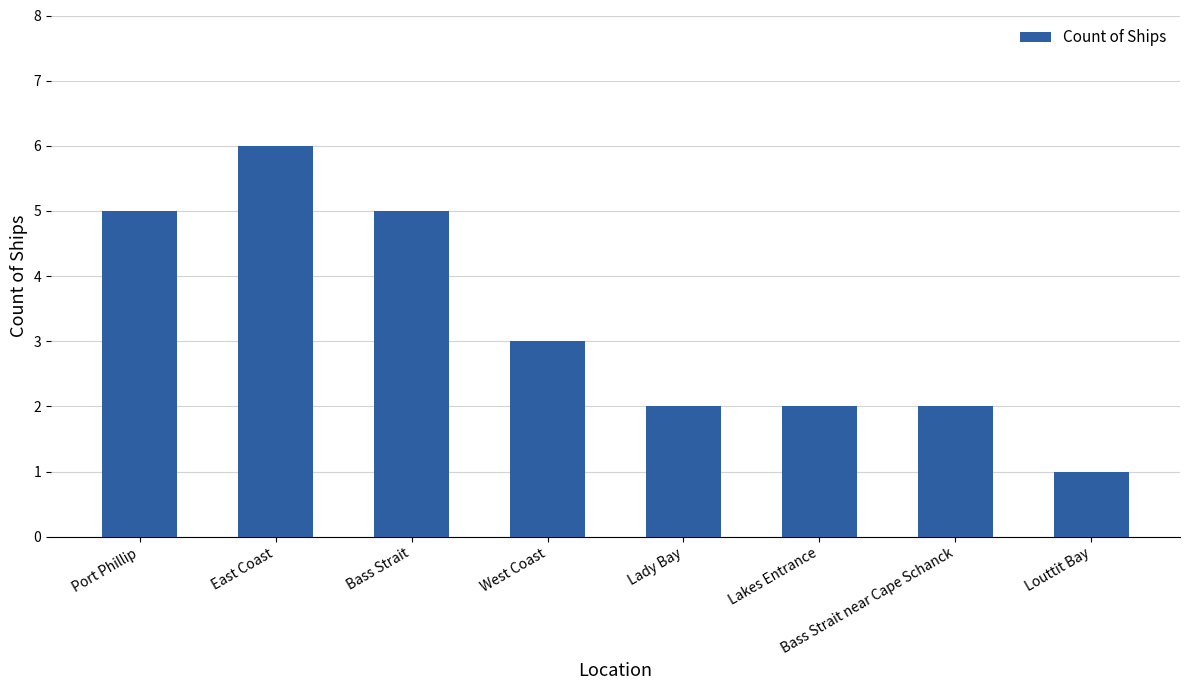

What is the label of the 3rd bar from the right?

Lakes Entrance